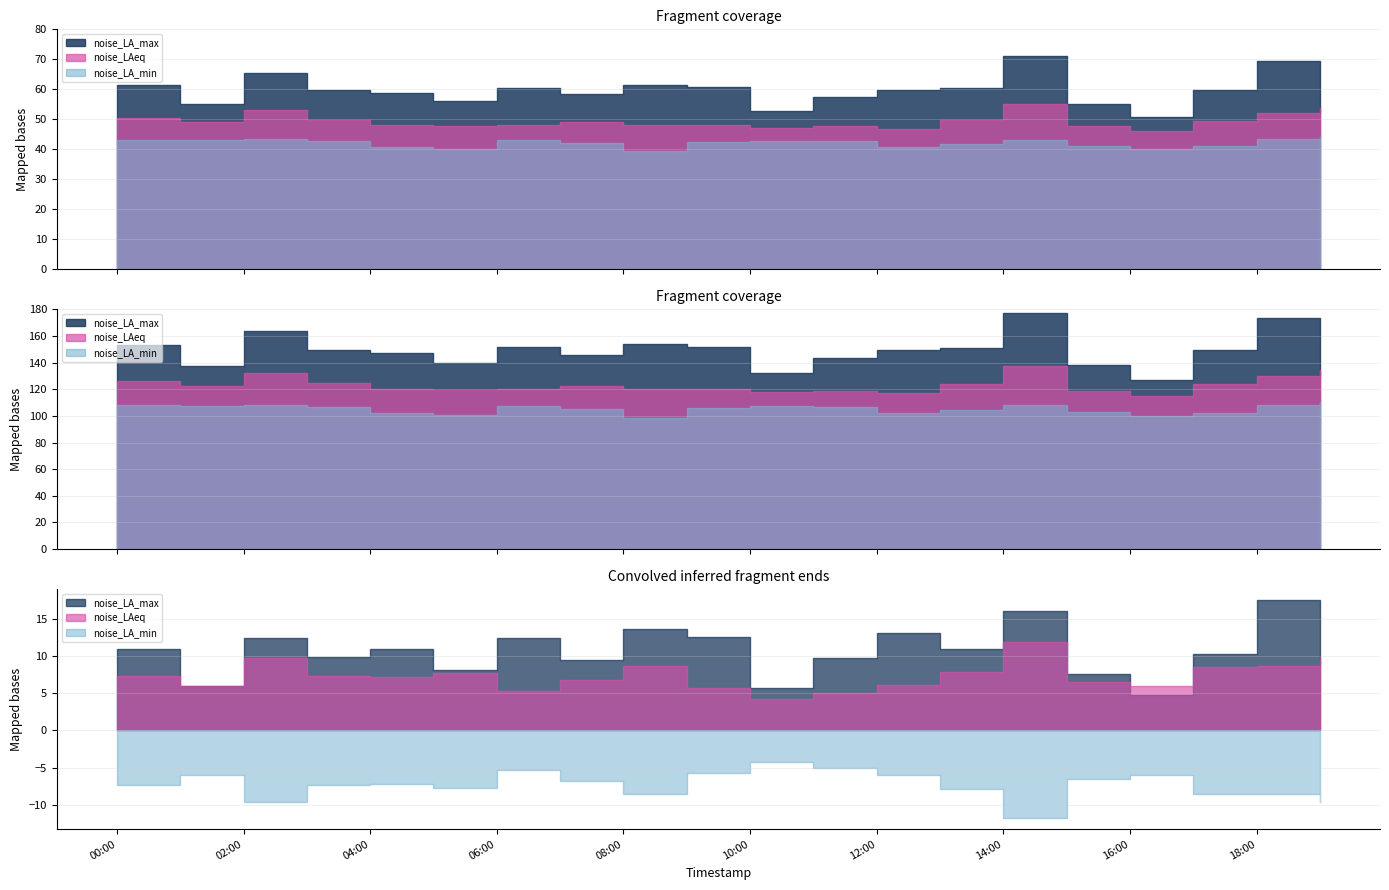

How many lines are shown in the chart?

3